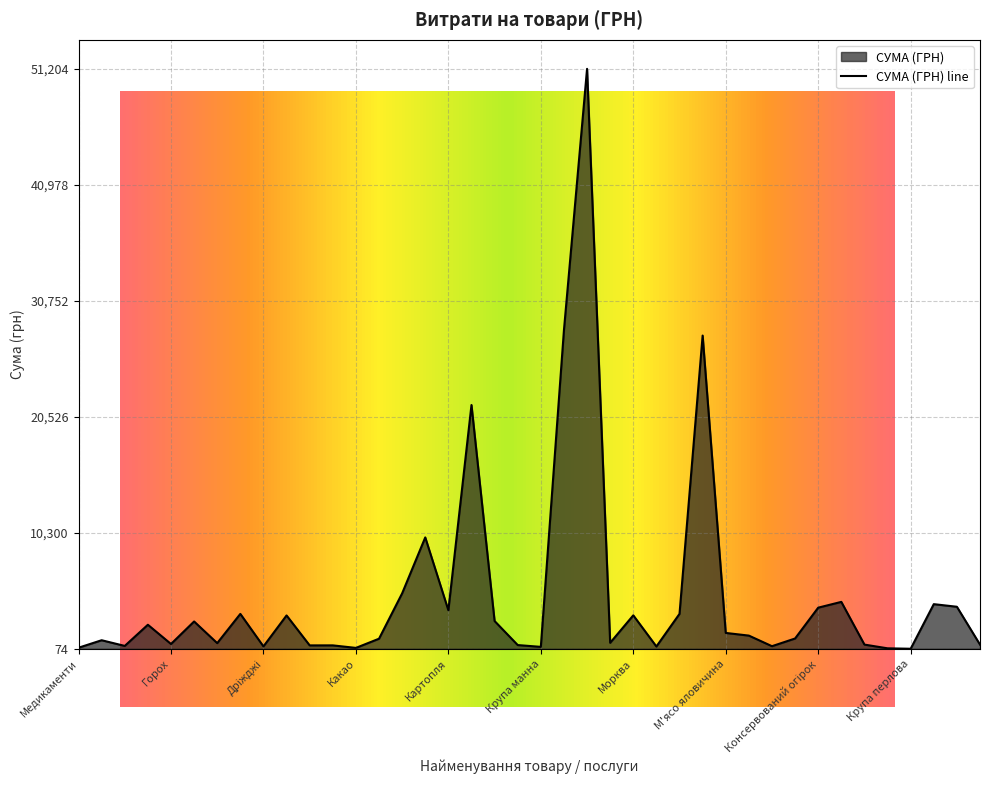

True or false: the data shows 0.1 at Картопля.

False